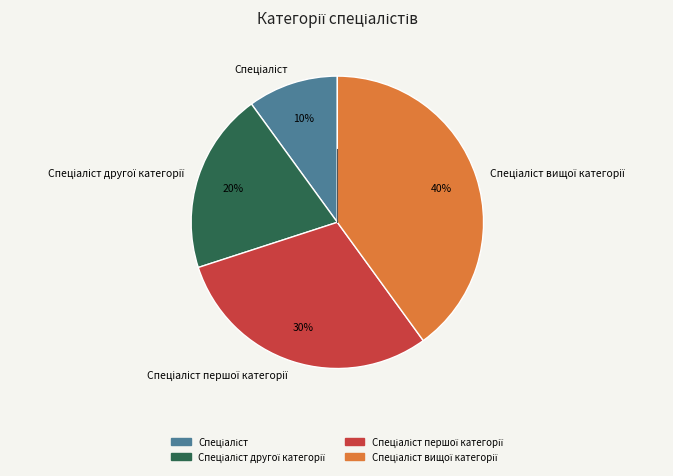

To the nearest percent, what is the average slice percentage?

25%